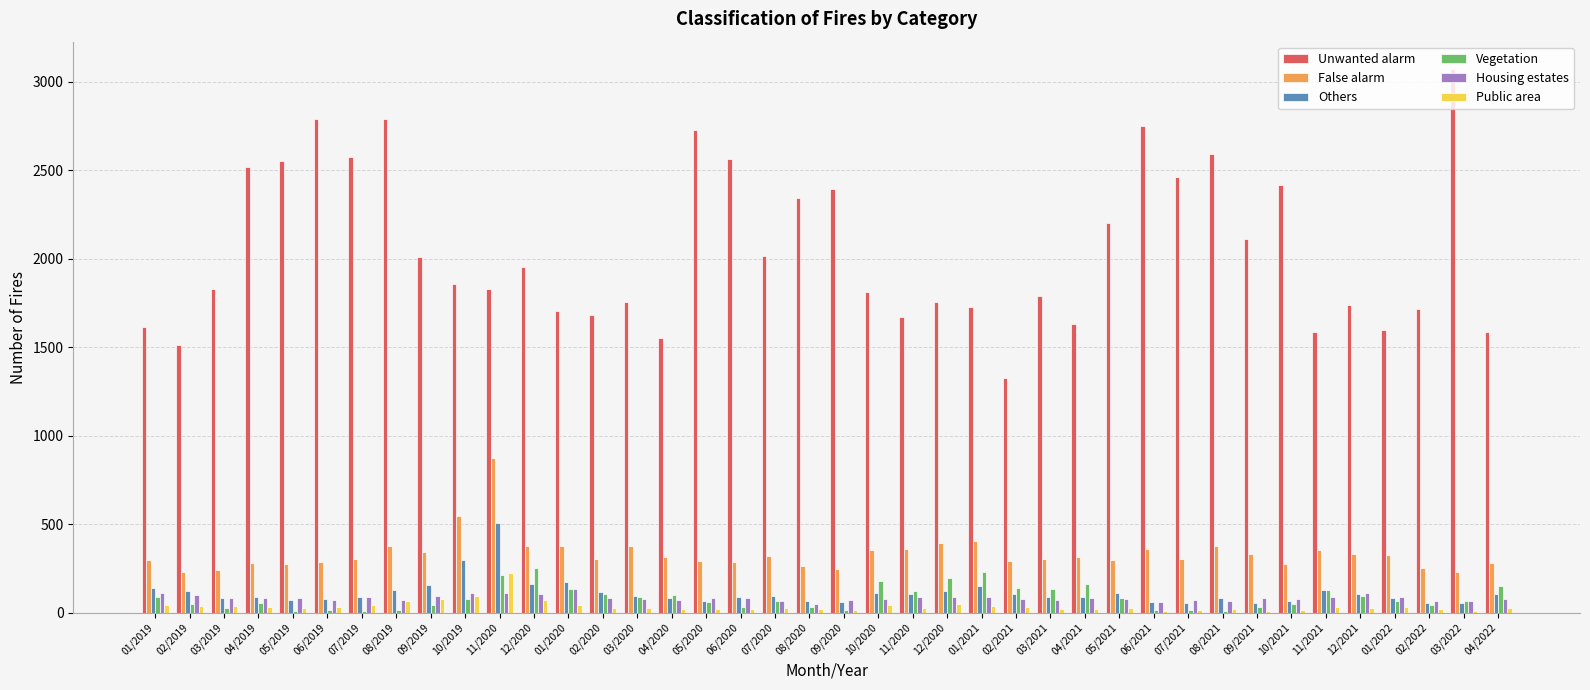

Between 08/2020 and 02/2022, which series saw the biggest shift?

Unwanted alarm